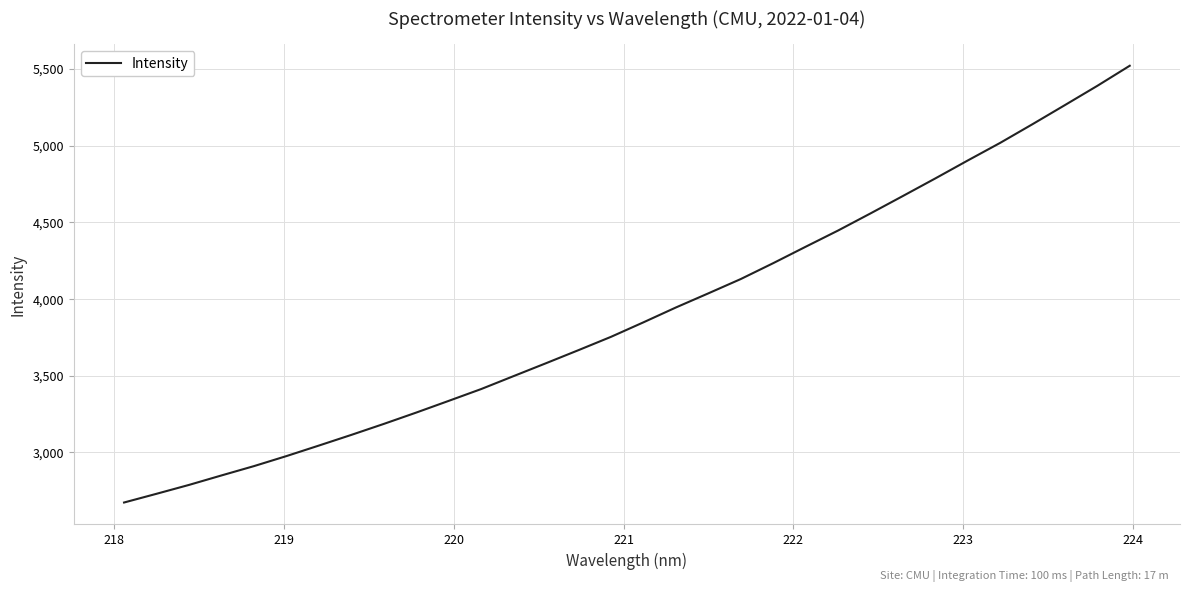

Reading left to right, list all the values displayed in this chart.

2673.7	2730.6	2788.4	2850.2	2911.0	2976.3	3045.0	3114.6	3186.1	3260.1	3336.4	3413.4	3497.8	3581.9	3667.0	3753.7	3848.2	3944.9	4037.0	4130.3	4233.8	4340.7	4446.4	4557.9	4671.5	4786.1	4902.9	5017.7	5139.7	5264.2	5389.7	5520.6